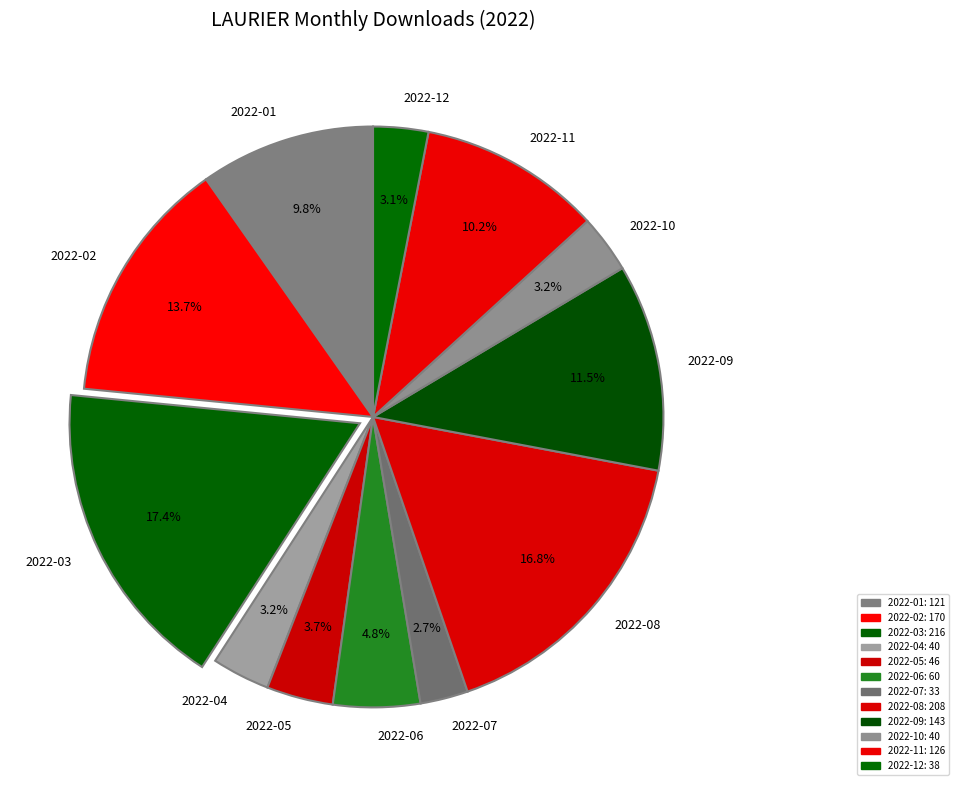

Combined, what portion of the pie is 2022-04 and 2022-07?

5.9%